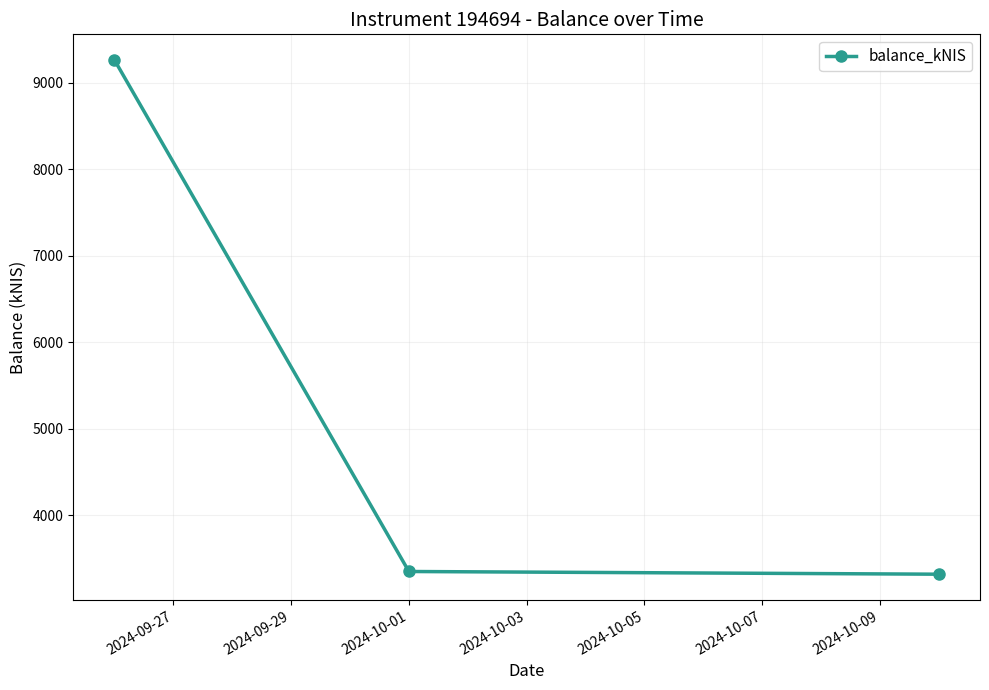

What is the greatest value displayed?

9260.4